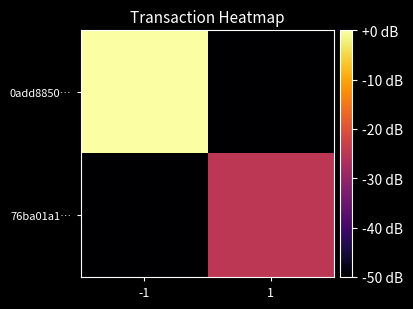

Count the number of data series in this chart.

2